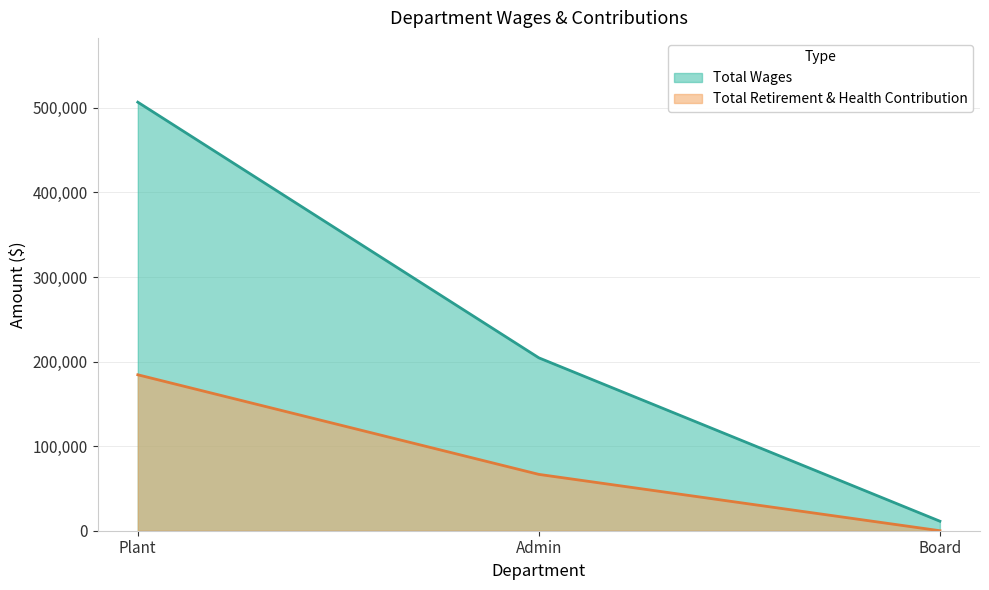

What is the difference between the maximum and second lowest values in the Total Wages series?

302283